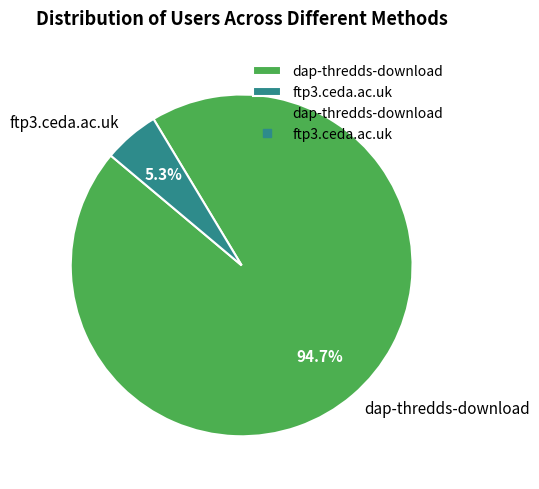

How many slices are in this pie chart?

2